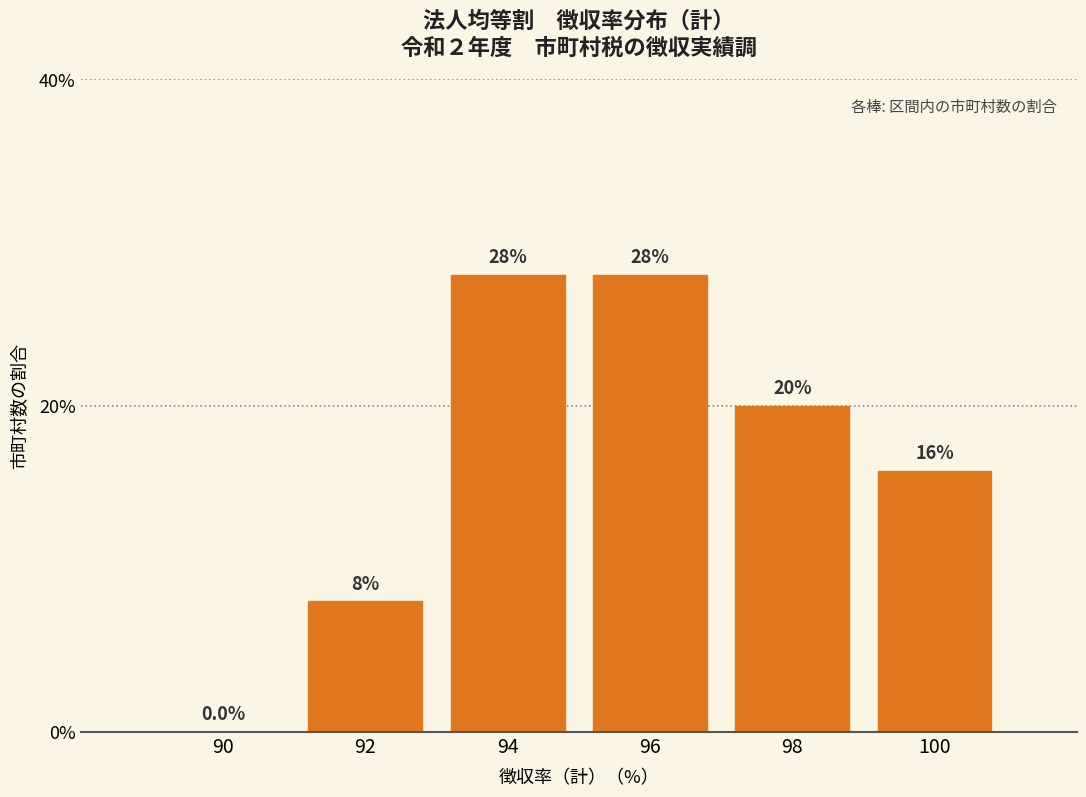

Reading left to right, transcribe all the data shown in this chart.

90=0.0	92=8.0	94=28.0	96=28.0	98=20.0	100=16.0